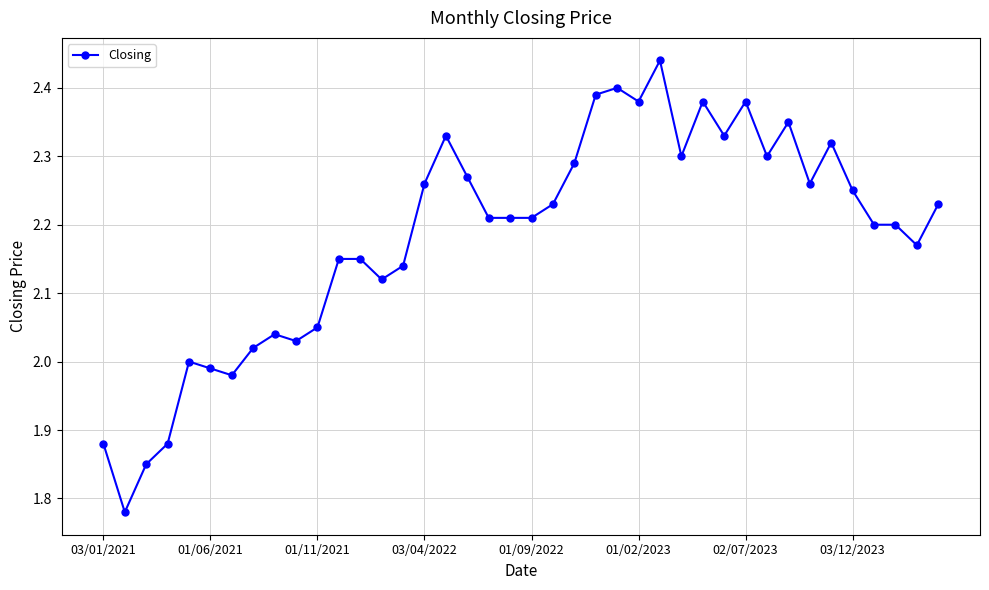

True or false: there are more than 0 points higher than both neighbors.

True